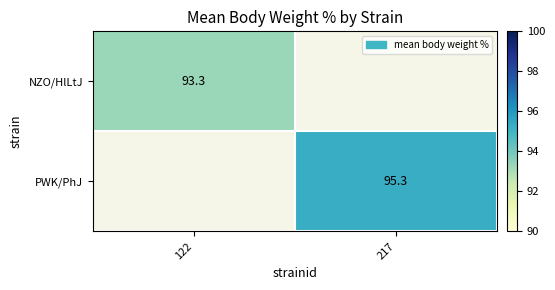

The value of NZO/HlLtJ at 122 is 93.3. True or false?

True